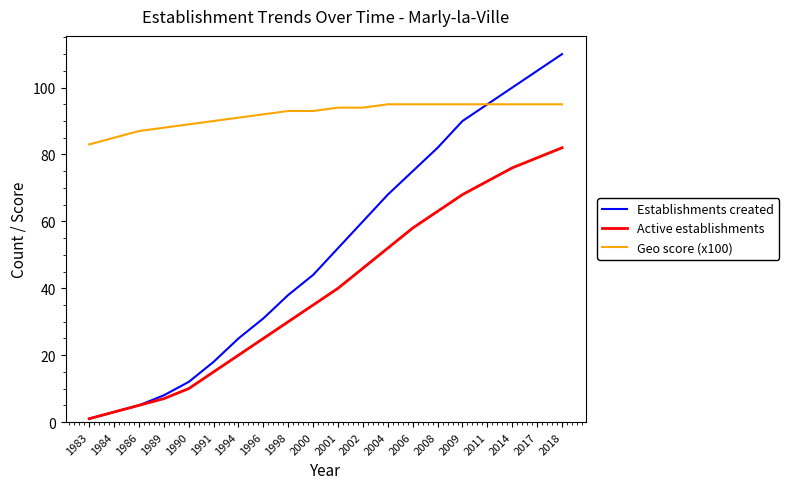

True or false: Active establishments has more than 0 interior local peaks.

False